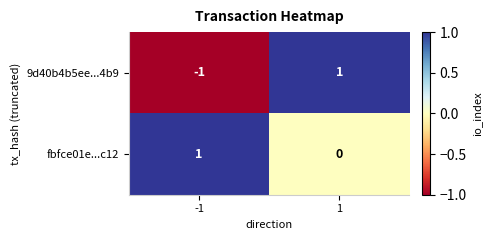

How many data points in fbfce01e...c12 are less than 1?

1